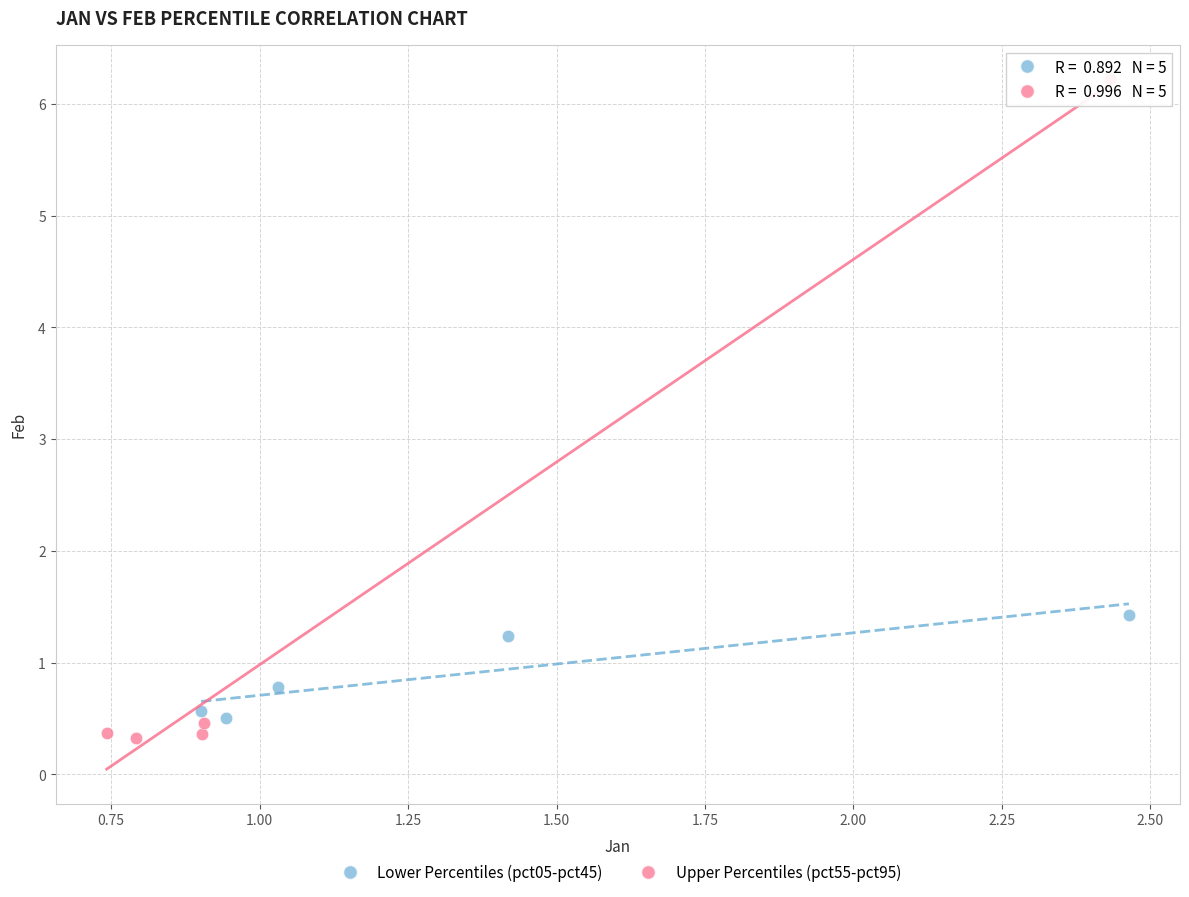

Which series reaches the minimum Y coordinate?

Upper Percentiles (pct55-pct95)